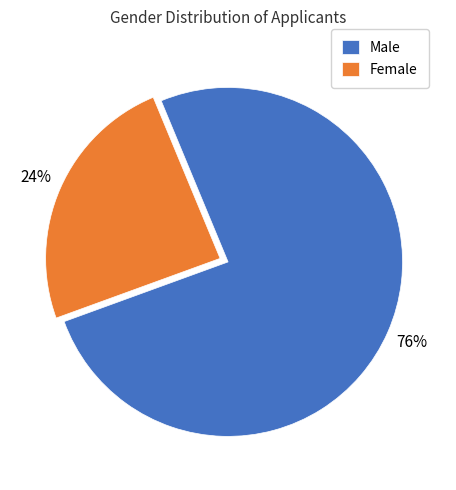

The Male slice represents 89% of the pie. True or false?

False